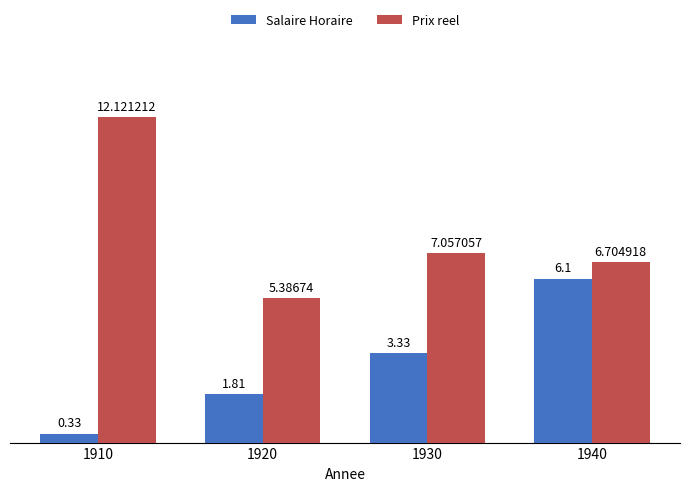

How many groups of bars are there?

4